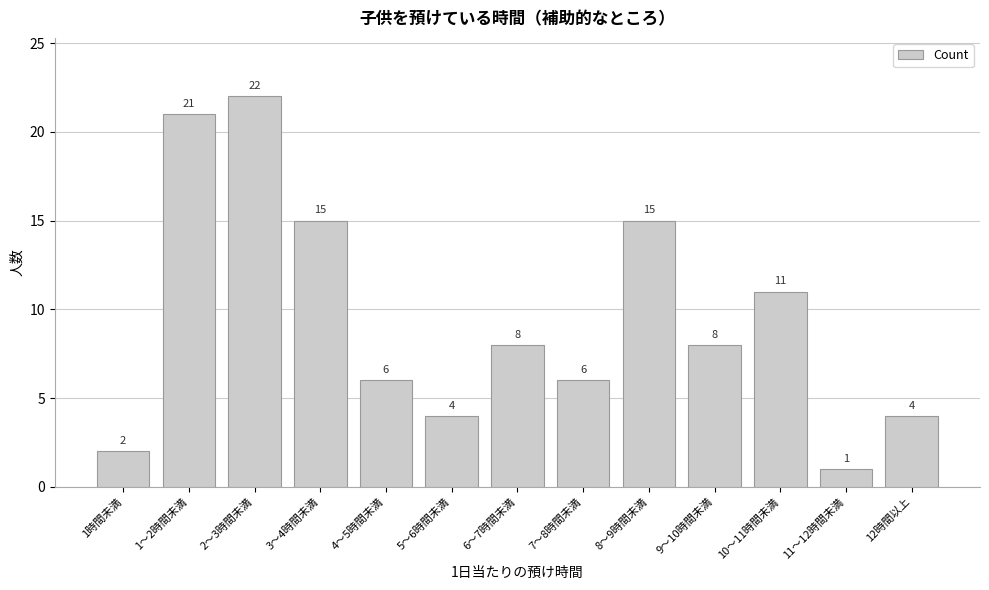

Reading right to left, transcribe all the data shown in this chart.

4	1	11	8	15	6	8	4	6	15	22	21	2